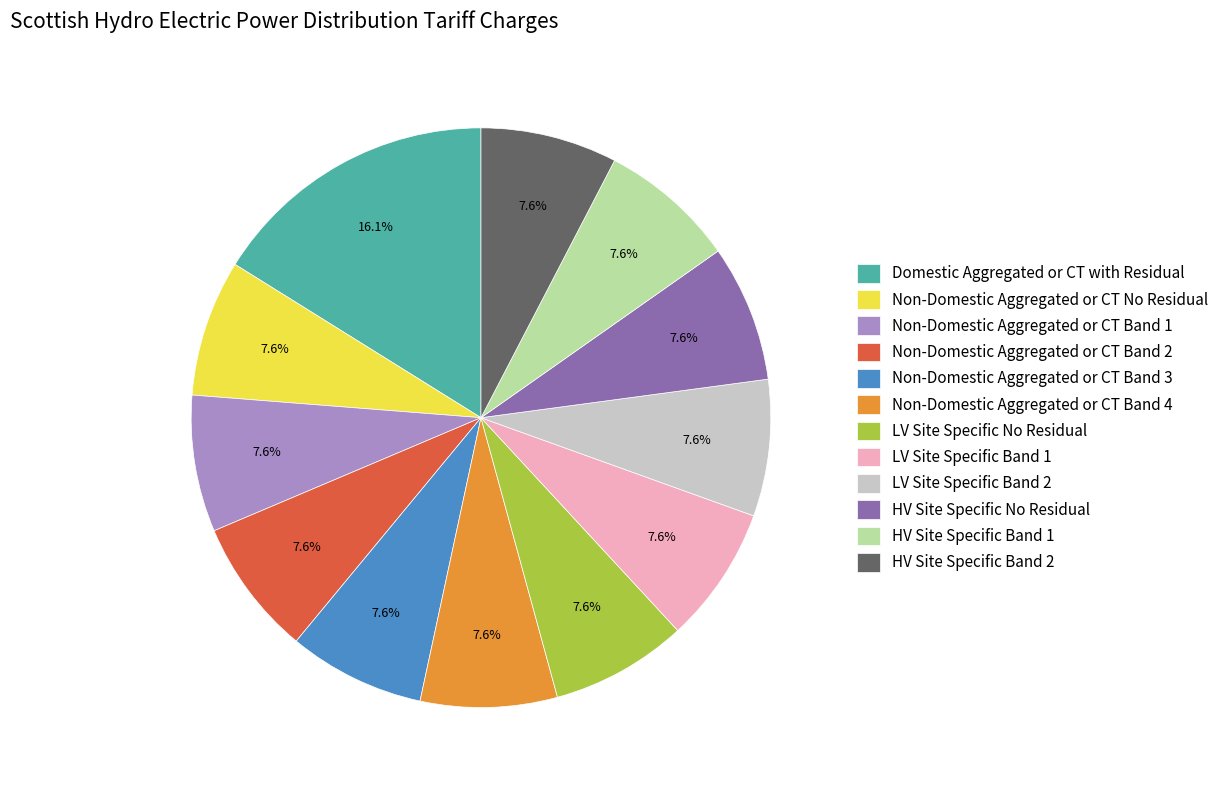

True or false: Non-Domestic Aggregated or CT No Residual accounts for 8% of the total.

True